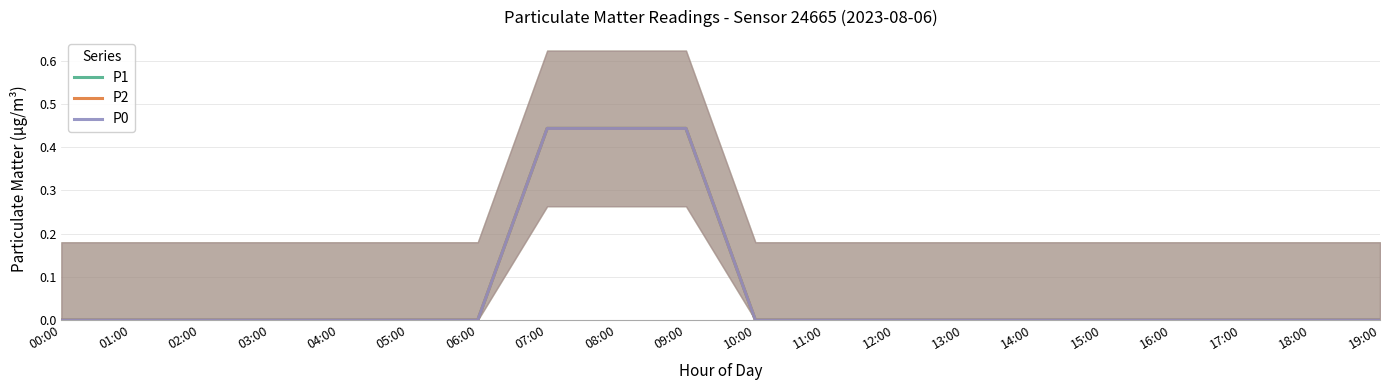

How many P1 values are between 0 and 1?

20